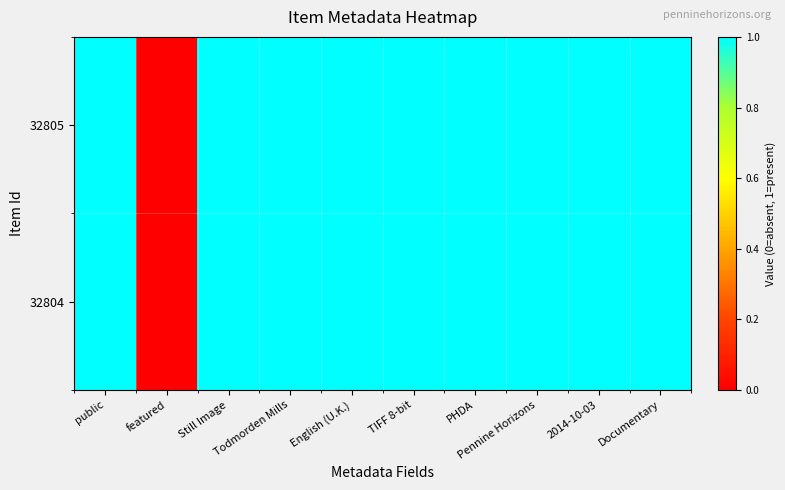

How many categories are shown in the chart?

10